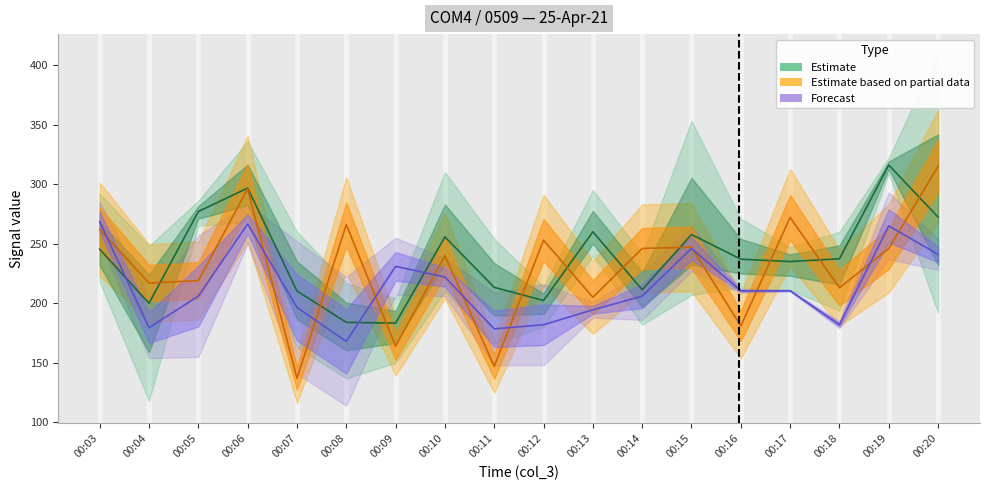

Which category has the lowest value across all series?

00:08